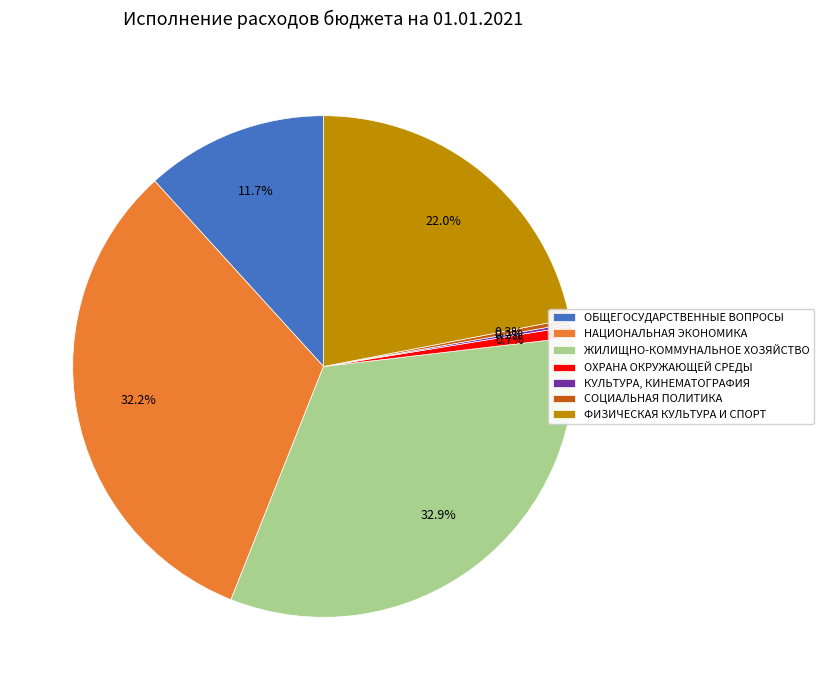

Approximately how many times larger is the value at ЖИЛИЩНО-КОММУНАЛЬНОЕ ХОЗЯЙСТВО compared to НАЦИОНАЛЬНАЯ ЭКОНОМИКА?

1.0